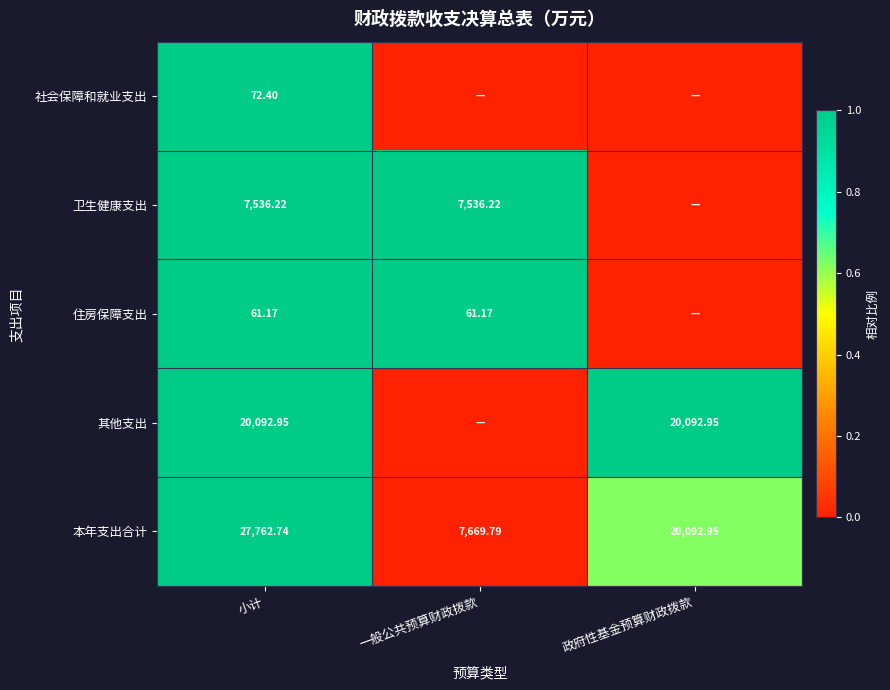

Rank the series at 小计 from highest to lowest value.

本年支出合计, 其他支出, 卫生健康支出, 社会保障和就业支出, 住房保障支出